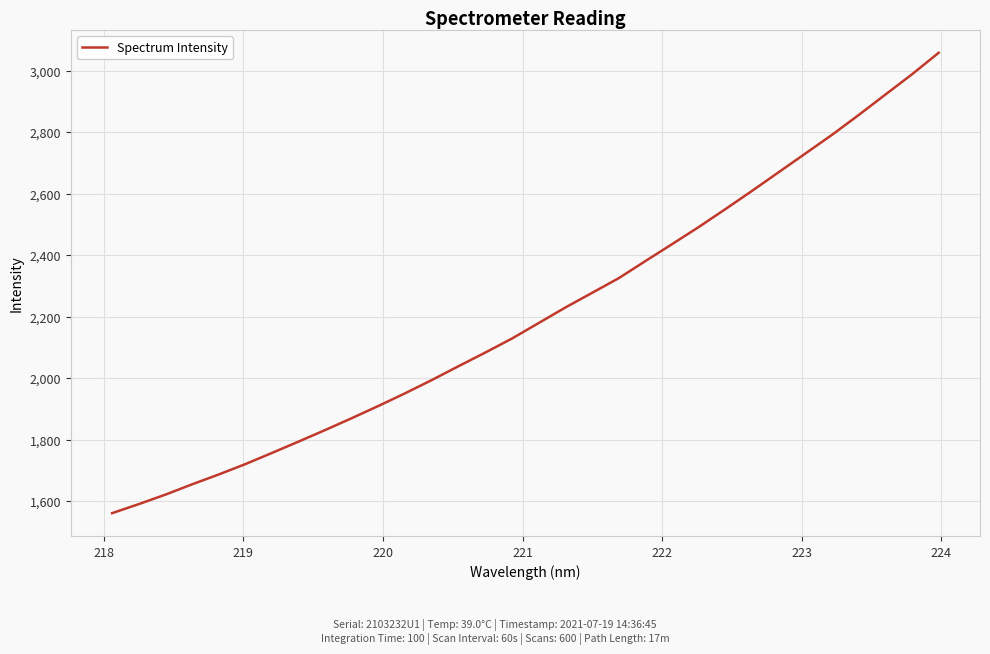

Reading left to right, transcribe all the data shown in this chart.

1561.5	1591.0	1621.8	1655.3	1687.4	1721.2	1757.7	1794.6	1832.3	1871.0	1910.8	1952.0	1995.0	2040.0	2084.1	2129.7	2180.1	2230.4	2278.0	2325.7	2381.3	2436.3	2491.9	2550.0	2609.4	2670.0	2730.7	2791.5	2855.8	2922.1	2988.0	3057.8